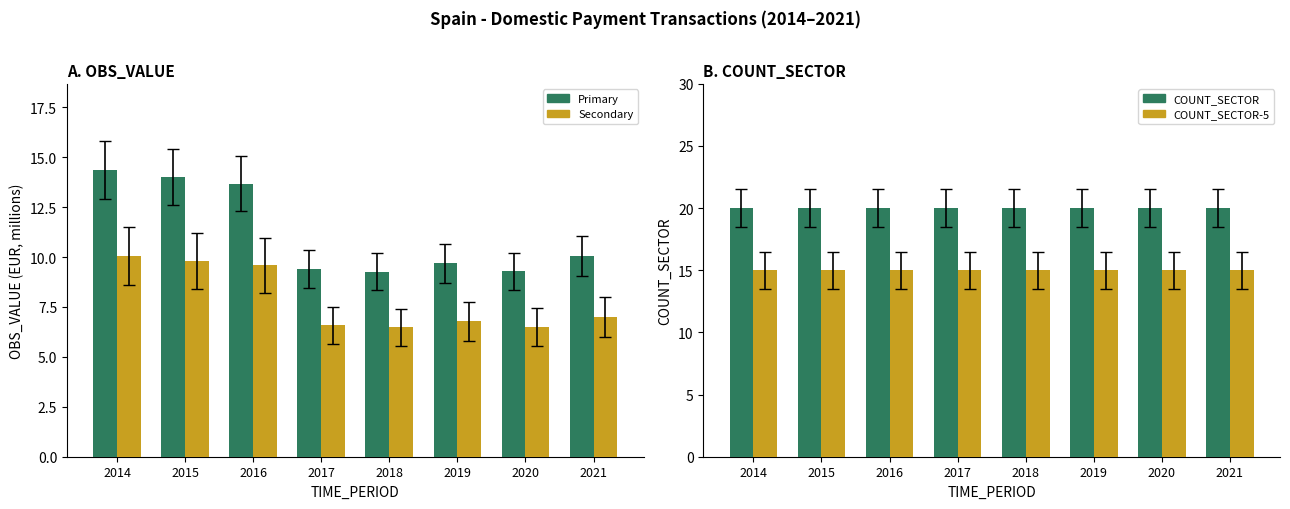

How many values in the OBS_VALUE series exceed 10?

4